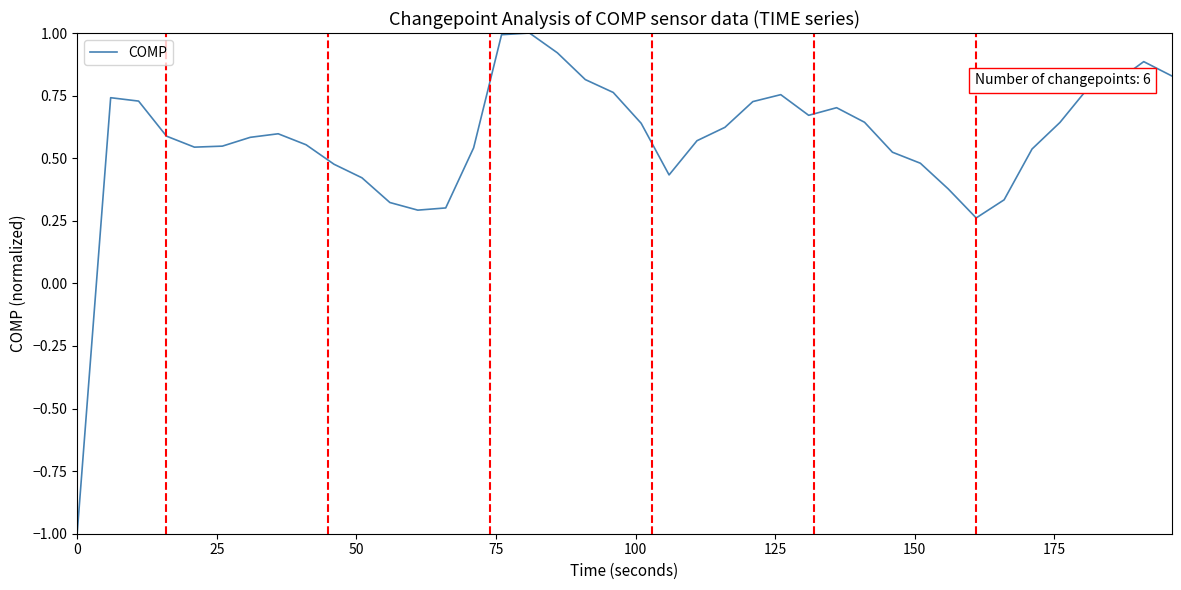

What is the smallest value displayed?

-1.0